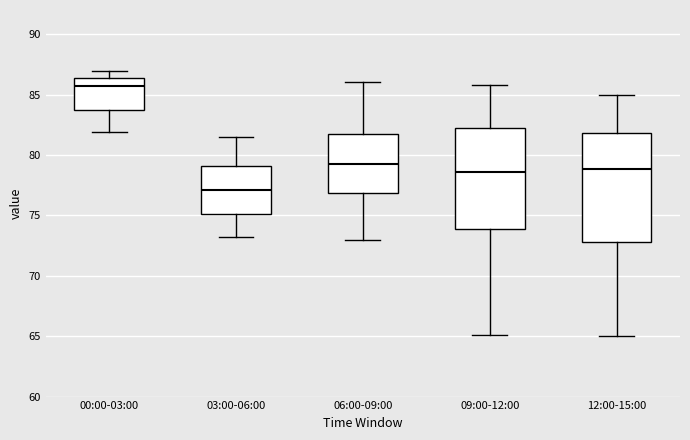

Comparing the boxes themselves (not the whiskers), which one is the tallest?

12:00-15:00